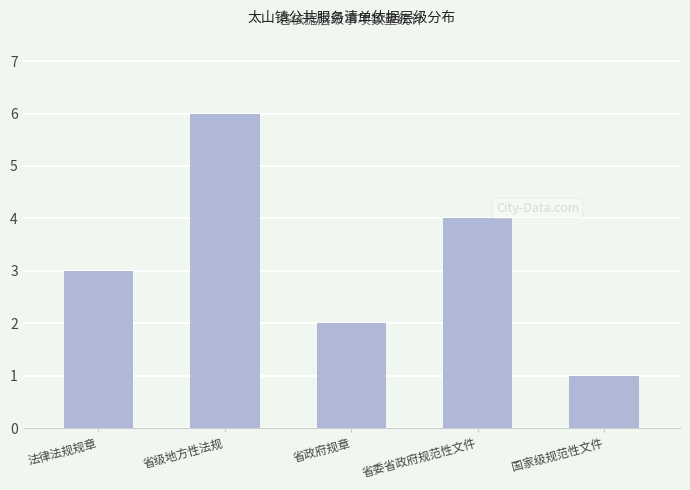

Where is the data nearest to the value 3?

法律法规规章